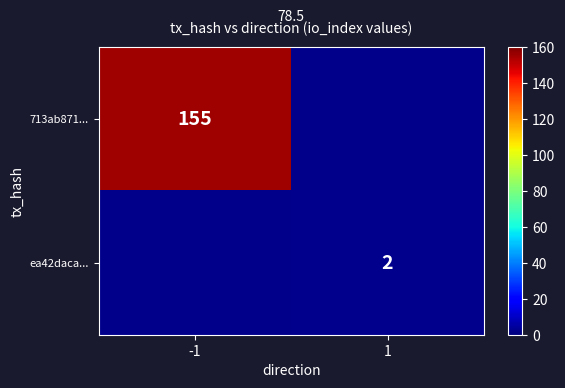

Is it true that 713ab871... equals 155 at -1?

True